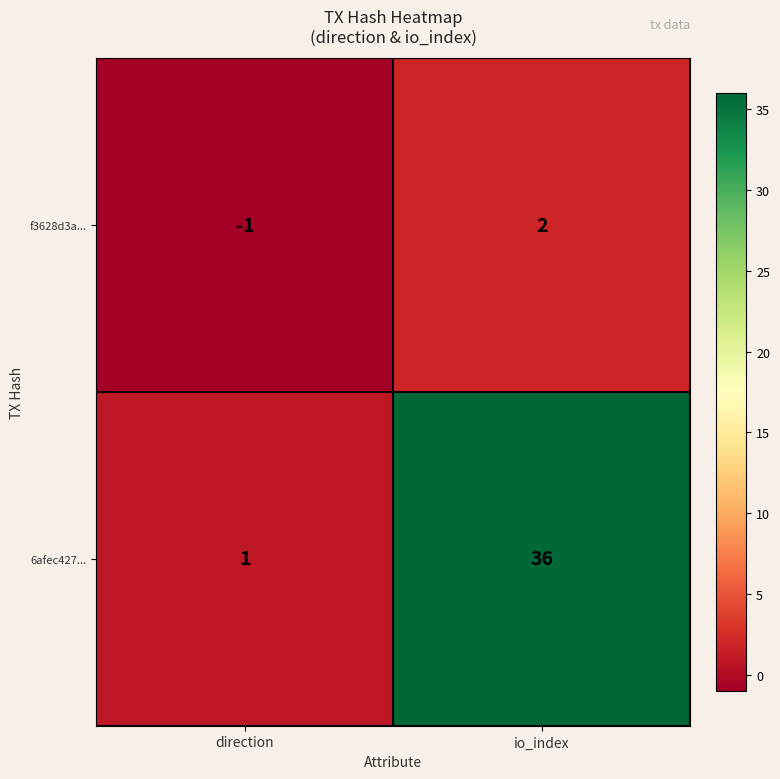

The value of 6afec427... at direction is 1. True or false?

True